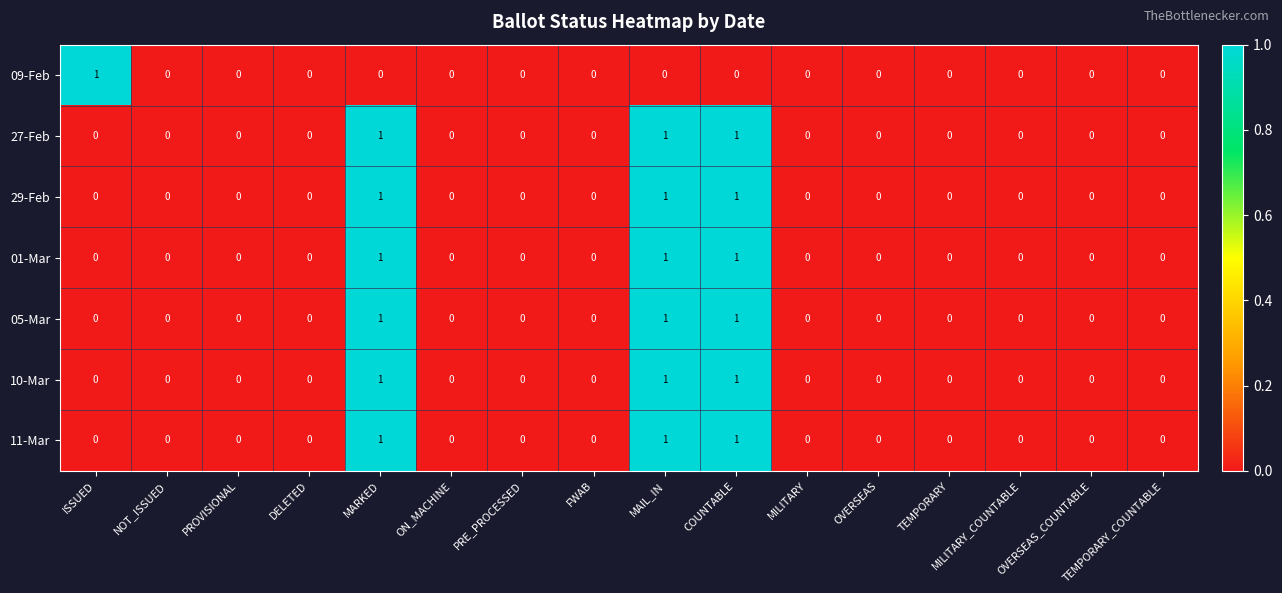

True or false: 11-Mar has a value of 0 at PRE_PROCESSED.

True